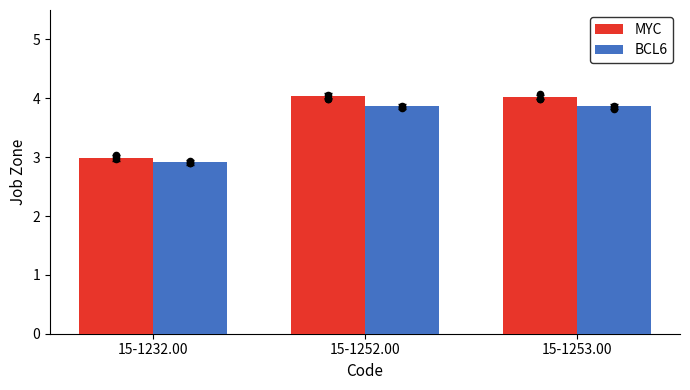

At which category is the sum across all series the highest?

15-1252.00